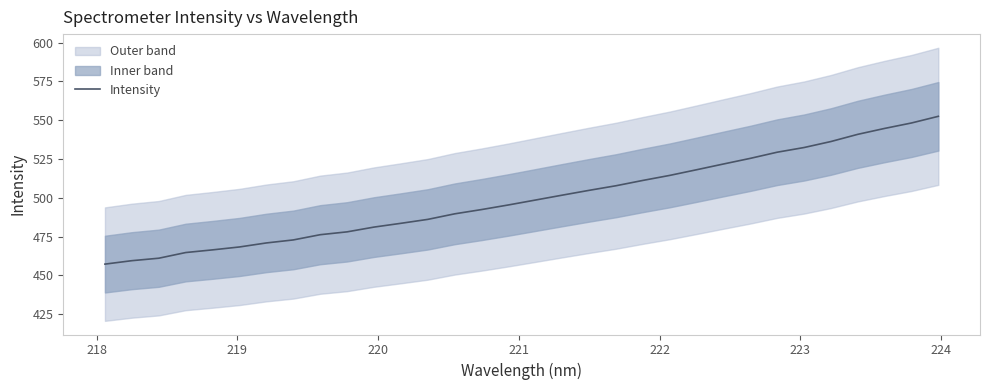

True or false: the data has more than 1 interior local peaks.

False